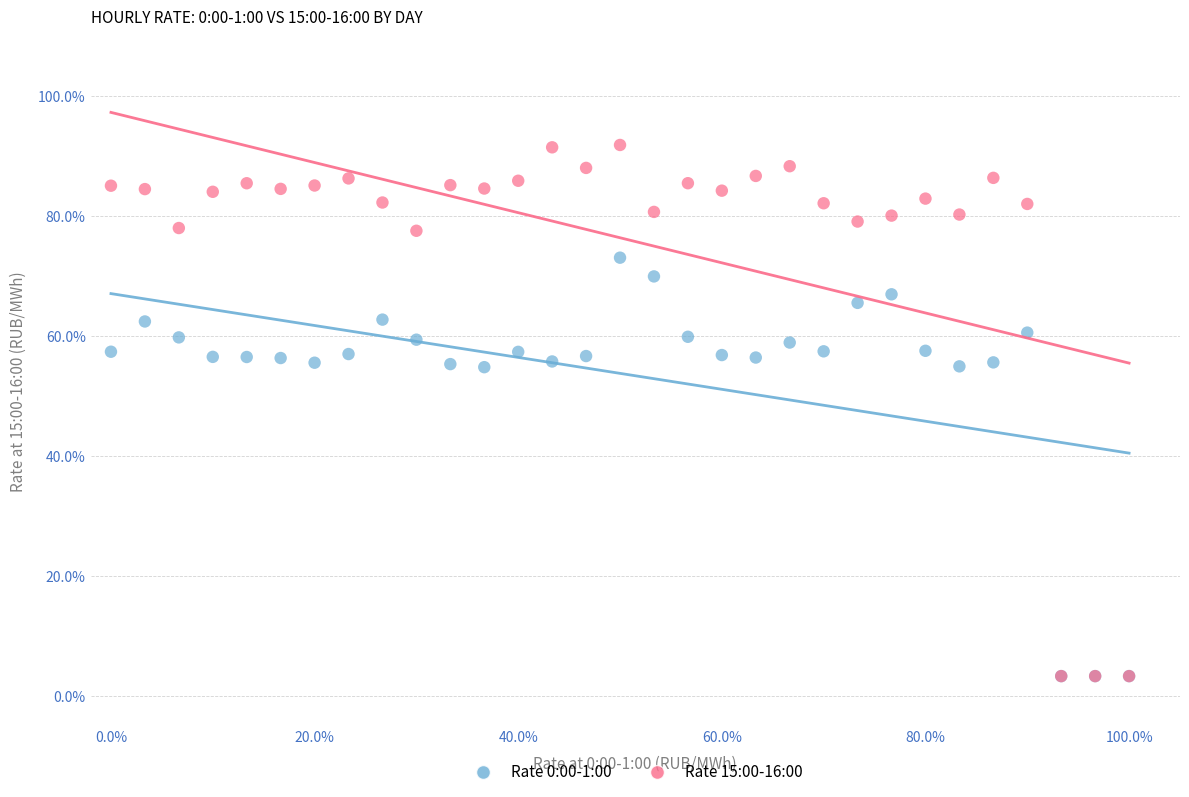

Which series contains the highest Y value?

Rate 15:00-16:00